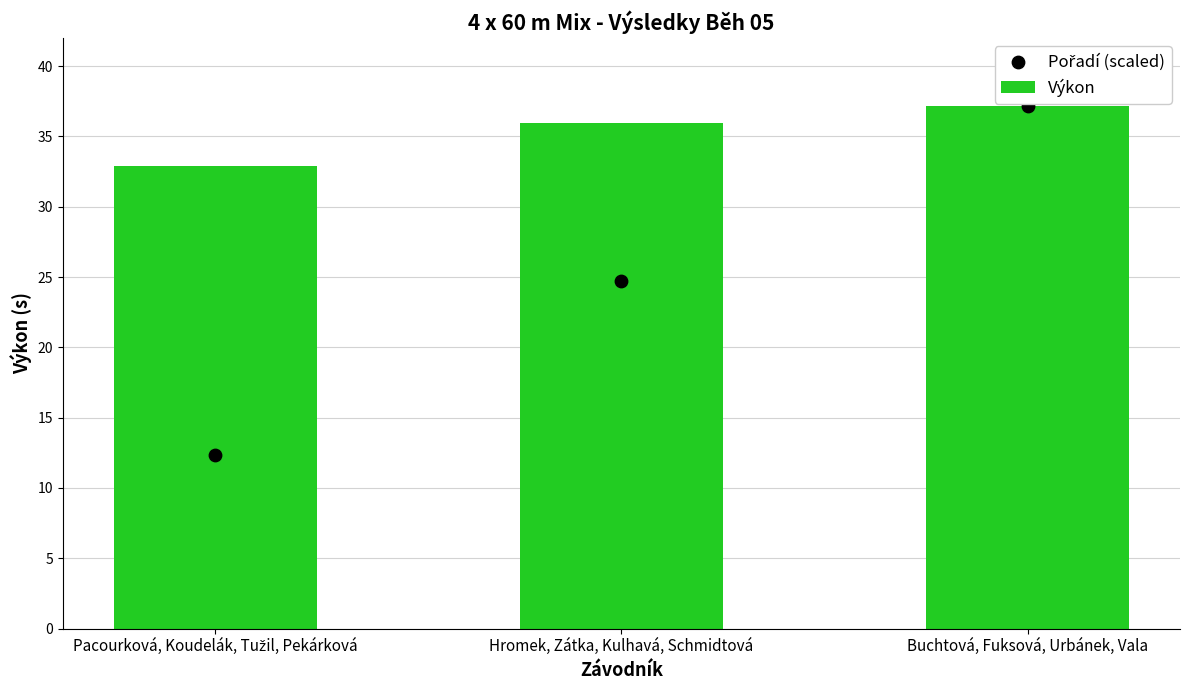

At which category is the sum across all series the highest?

Buchtová, Fuksová, Urbánek, Vala